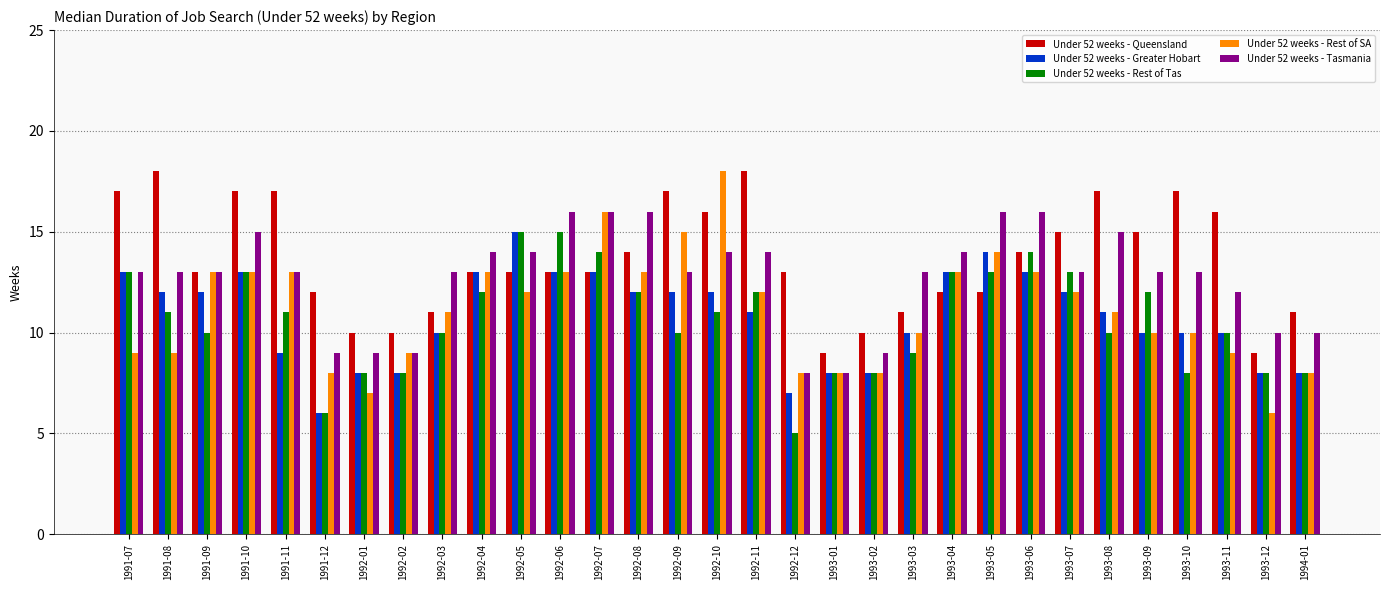

What is the value of the Under 52 weeks - Queensland bar at the 22nd from the left?

12